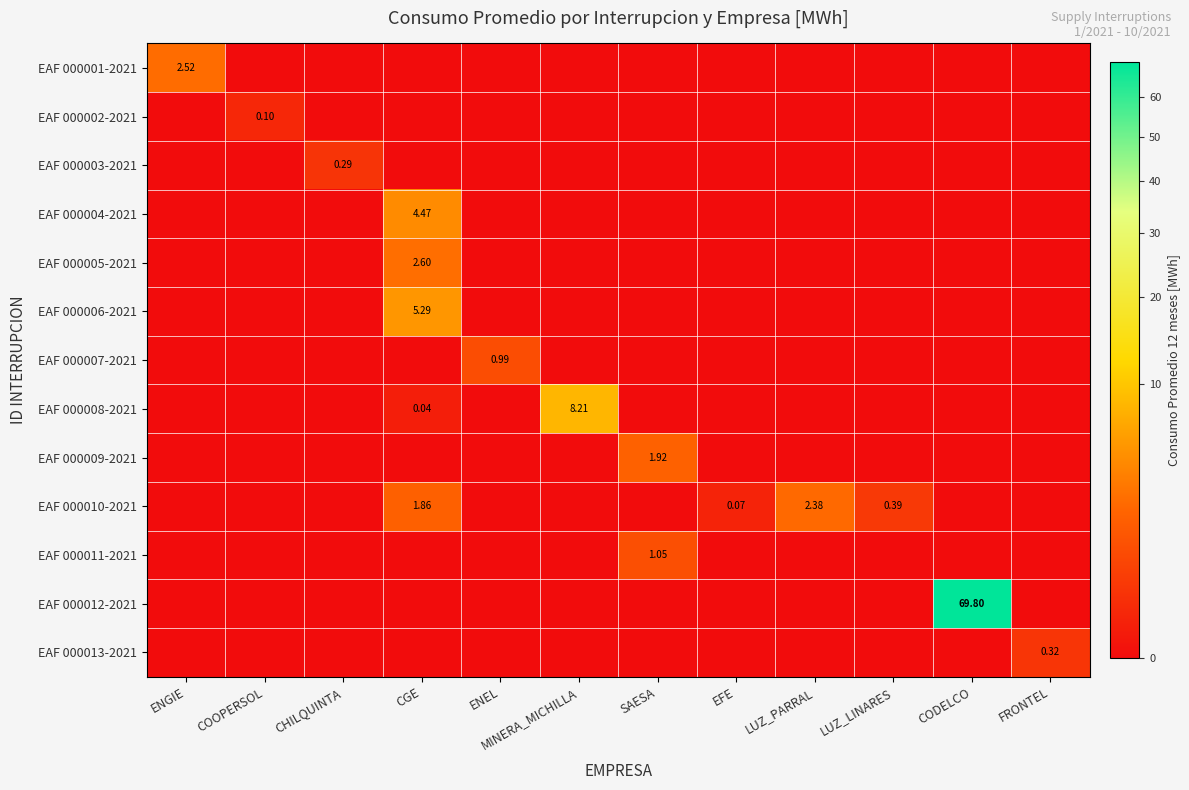

Is it true that EAF 000006-2021 equals 1.6 at ENEL?

False